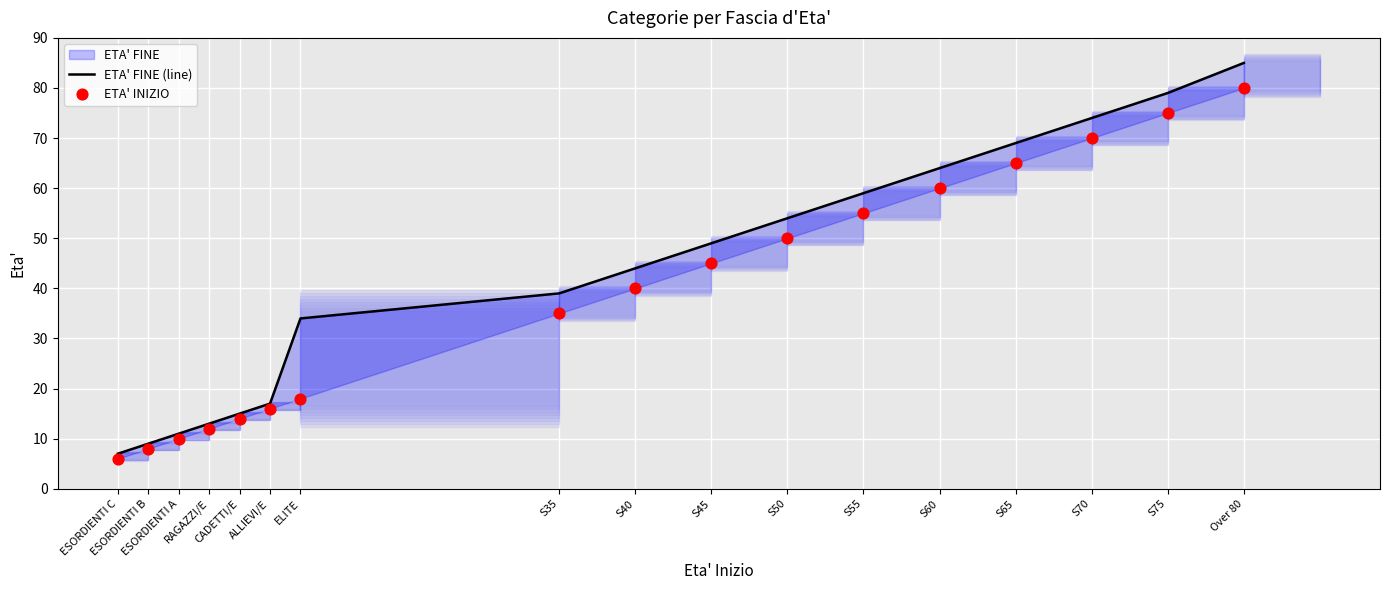

Is the value of ETA' INIZIO at S45 greater than the value of ETA' FINE (line) at ALLIEVI/E?

Yes